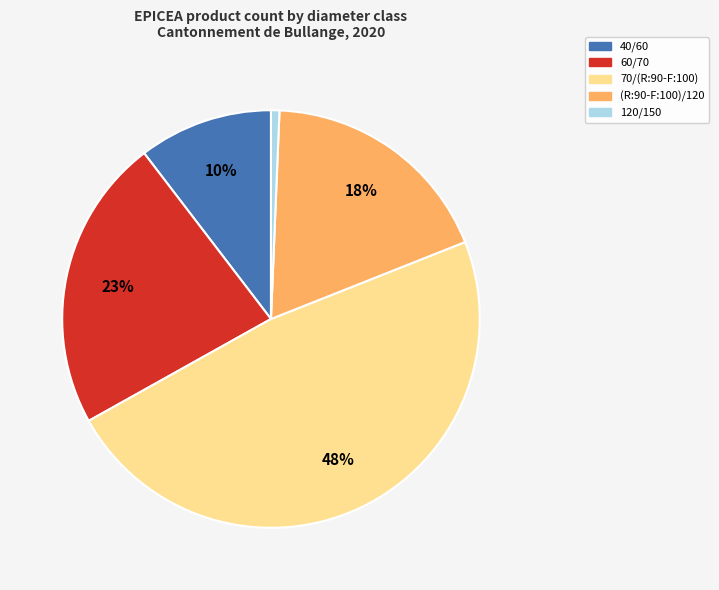

Count the number of slices in the pie.

5